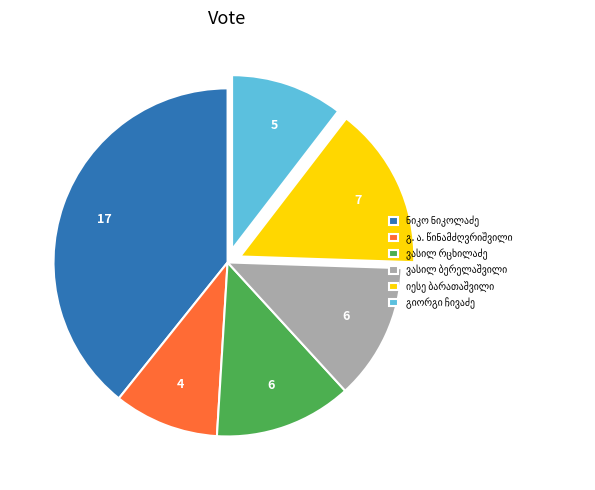

Does any single category account for the majority?

No